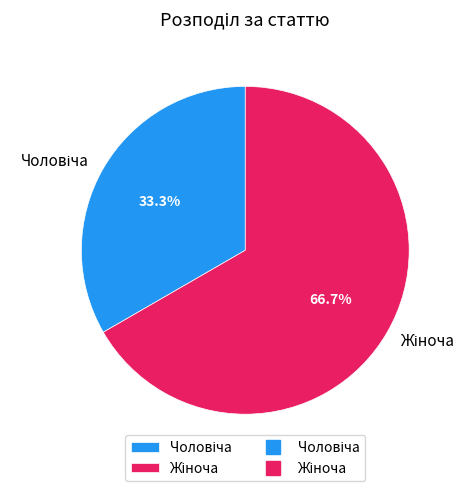

To the nearest percent, what is the difference between the largest and smallest slice percentages?

33%